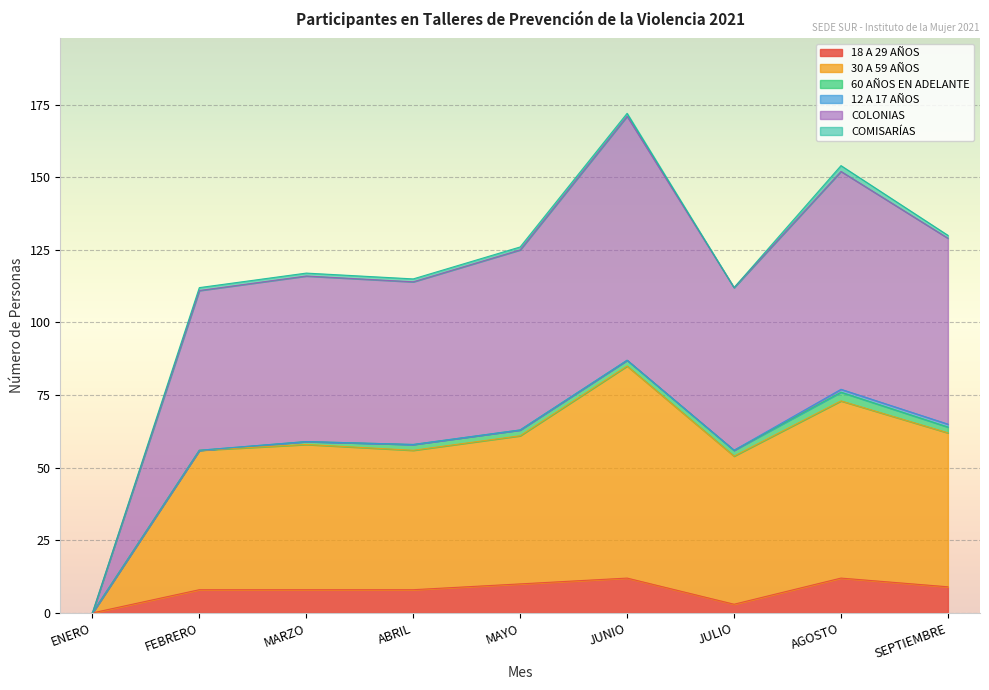

True or false: 18 A 29 AÑOS has a value of 12 at JUNIO.

True